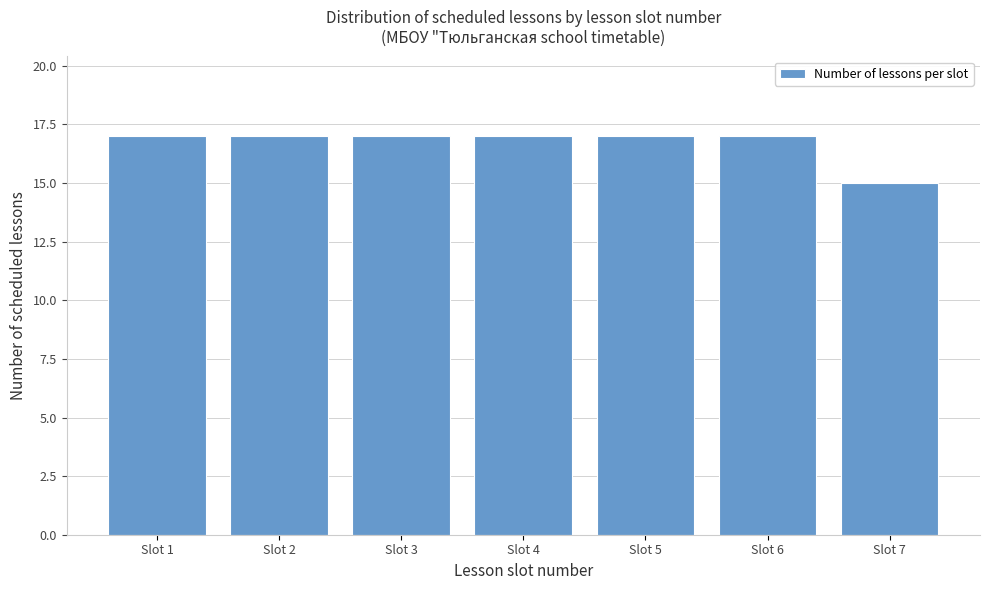

Reading left to right, extract all data points from this chart.

Slot 1=17	Slot 2=17	Slot 3=17	Slot 4=17	Slot 5=17	Slot 6=17	Slot 7=15